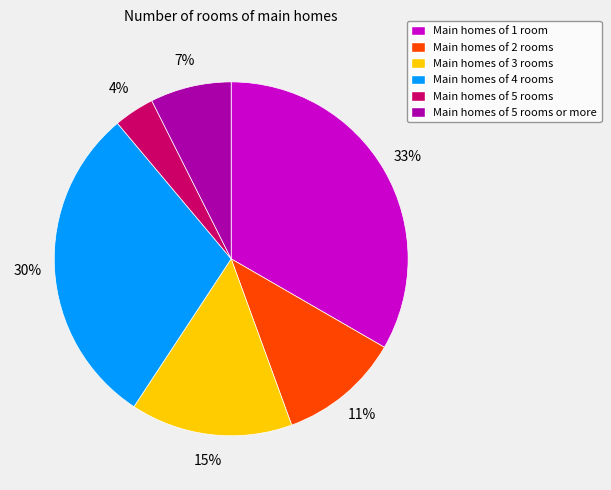

Does any single category account for the majority?

No